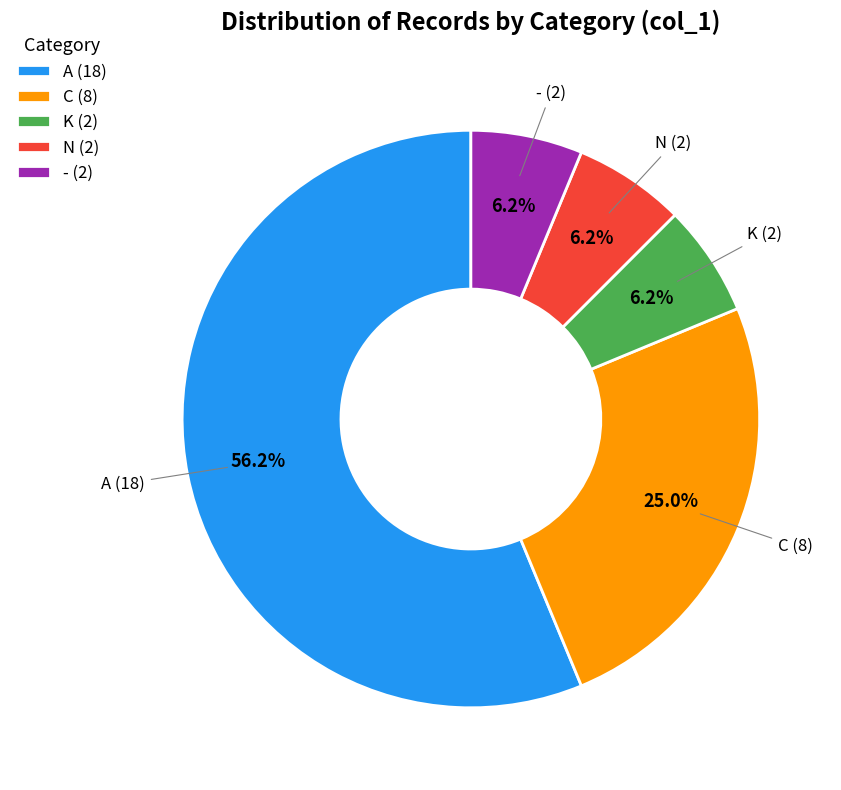

How many segments does this pie chart have?

5